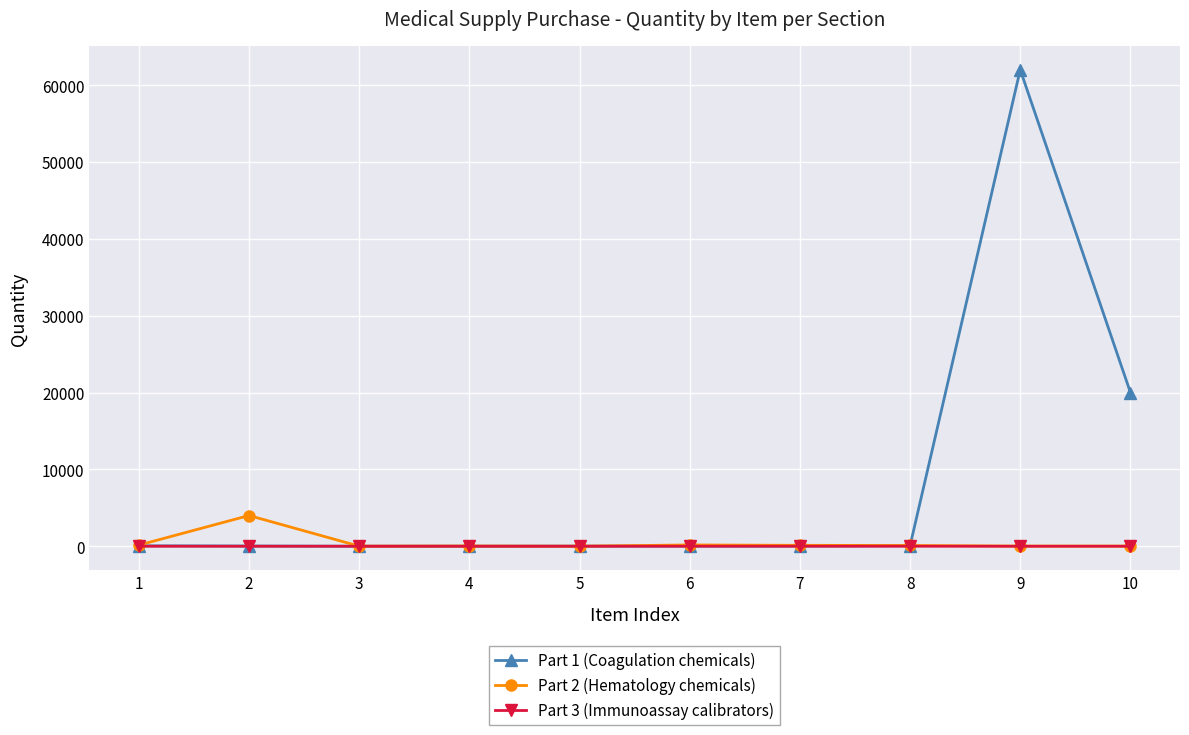

What is the highest value of the Part 1 (Coagulation chemicals) series?

62000